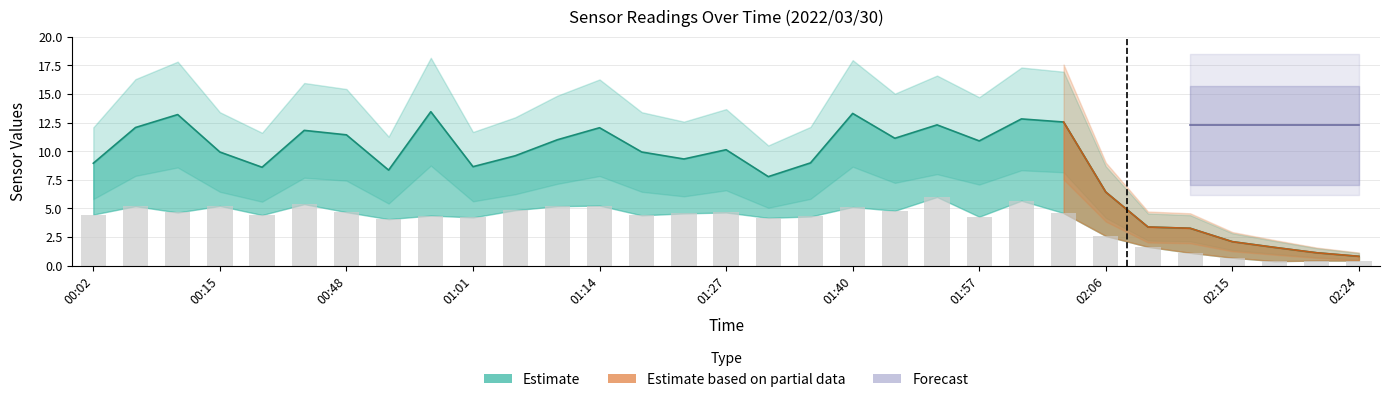

What is the value of the 29th bar from the left?

0.4